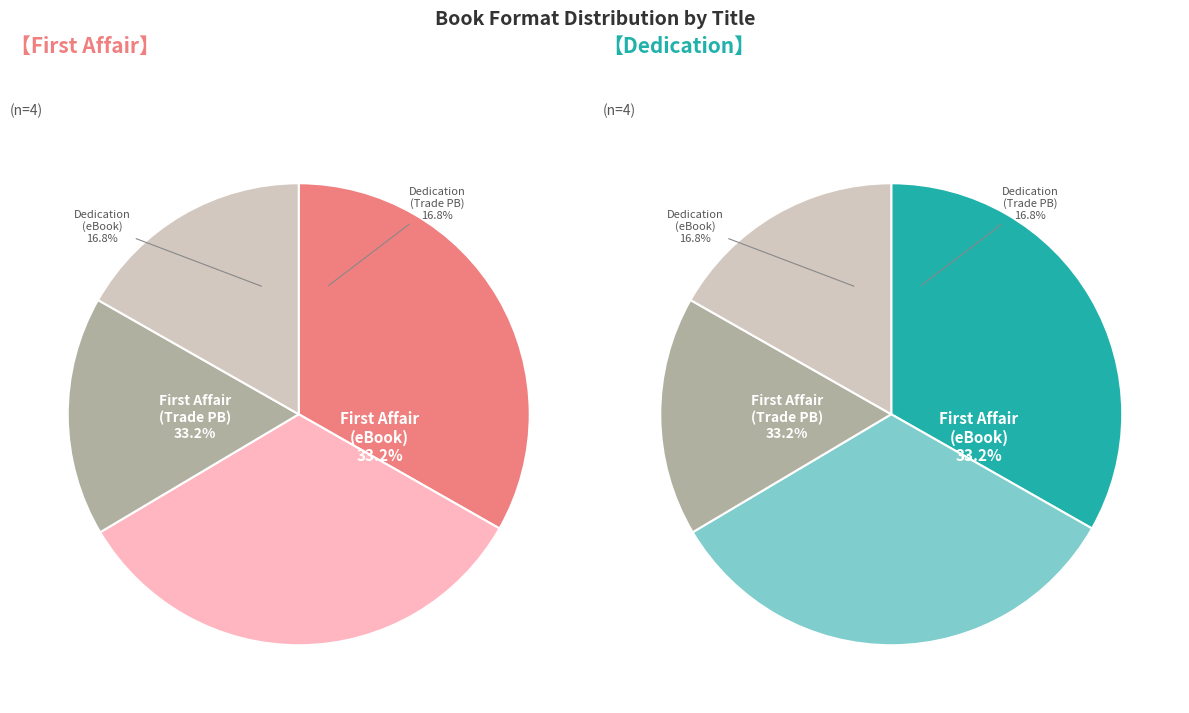

To the nearest percent, what is the average slice percentage?

25%